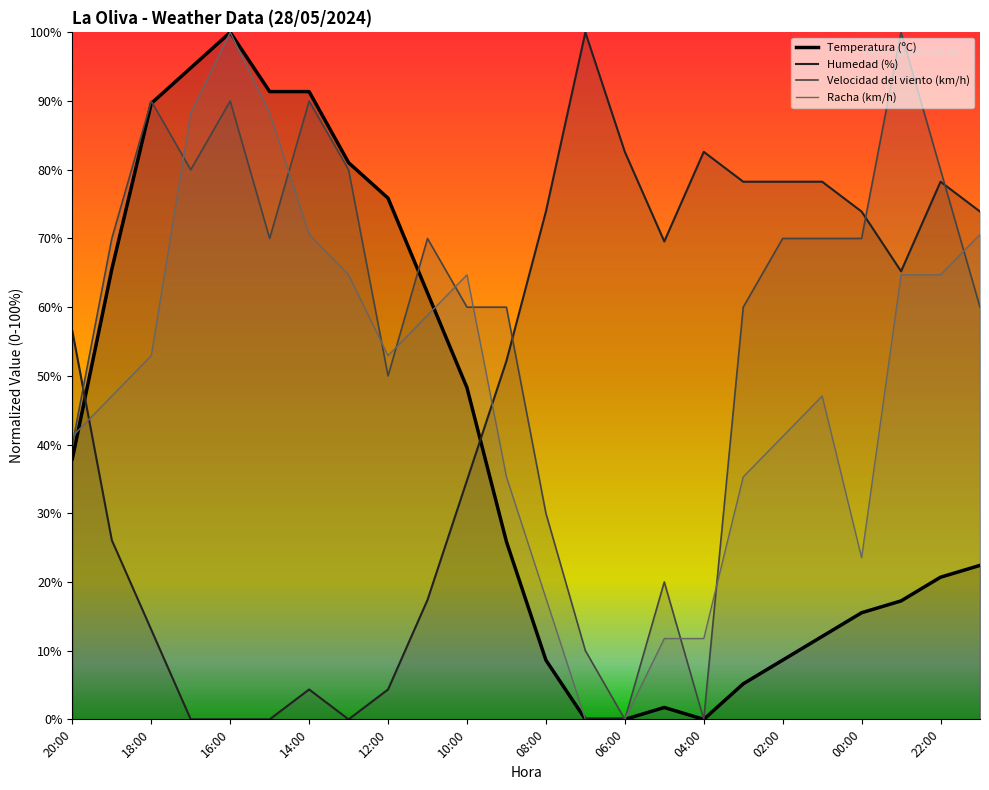

At which category does Humedad (%) reach its first local peak?

14:00